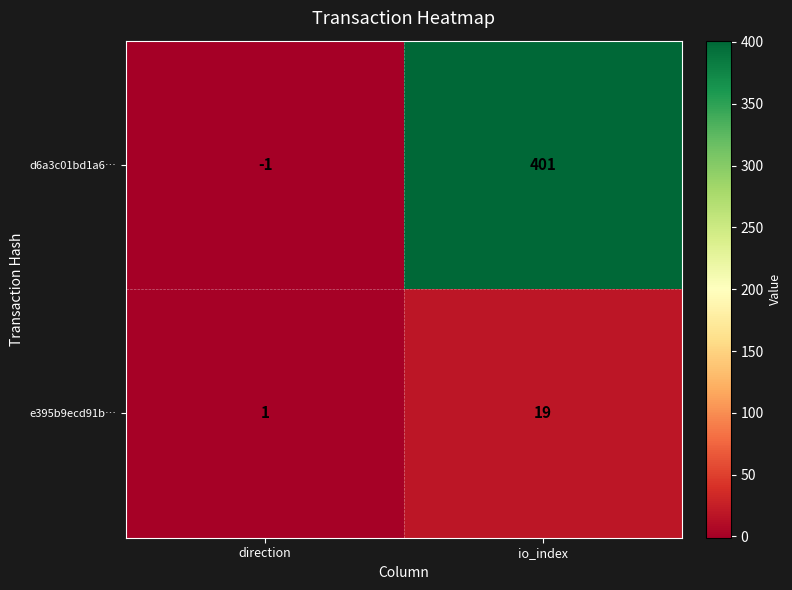

Between direction and io_index, which series saw the biggest shift?

d6a3c01bd1a6…